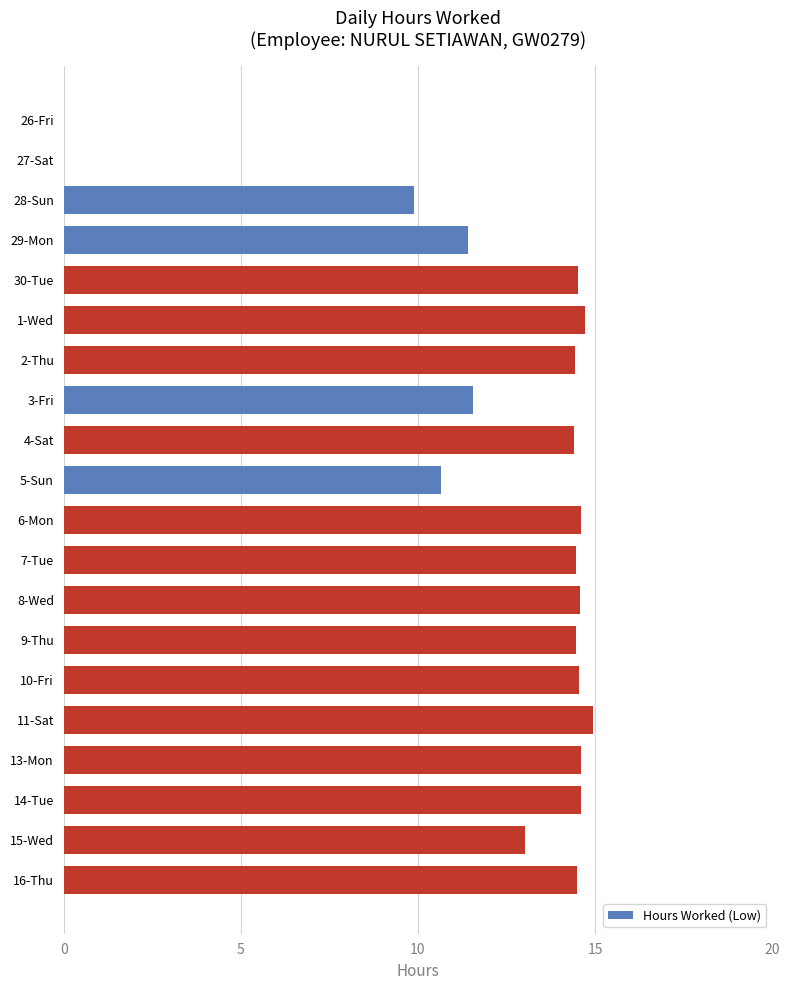

Approximately how many times larger is the value at 29-Mon compared to 16-Thu?

0.8